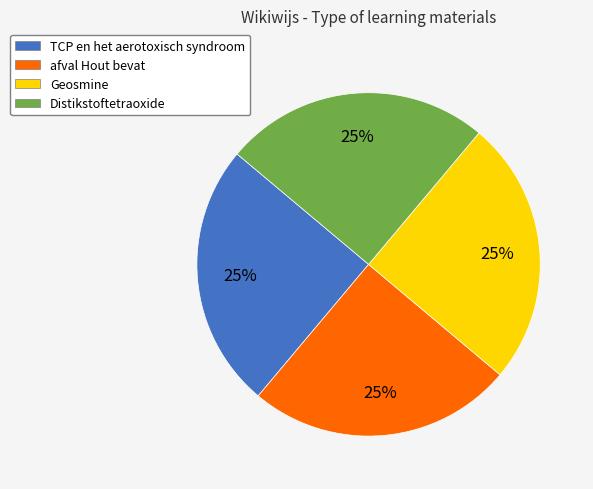

True or false: TCP en het aerotoxisch syndroom accounts for 30% of the total.

False